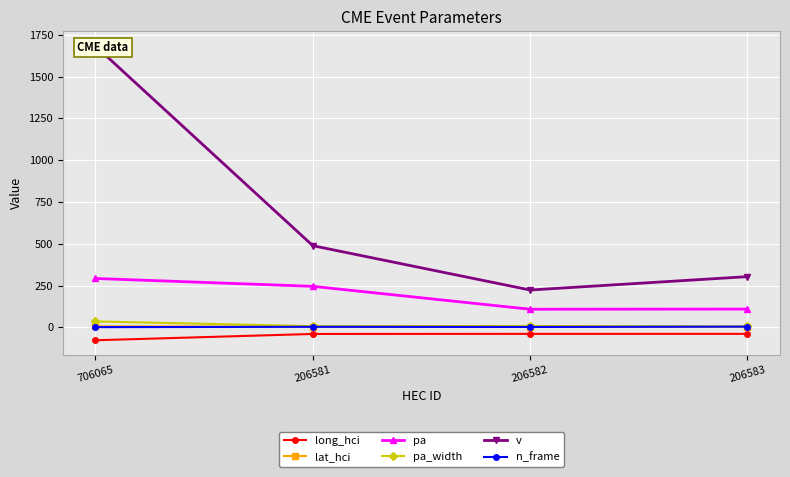

At 206582, list the series in order from smallest to largest.

long_hci, n_frame, lat_hci, pa_width, pa, v